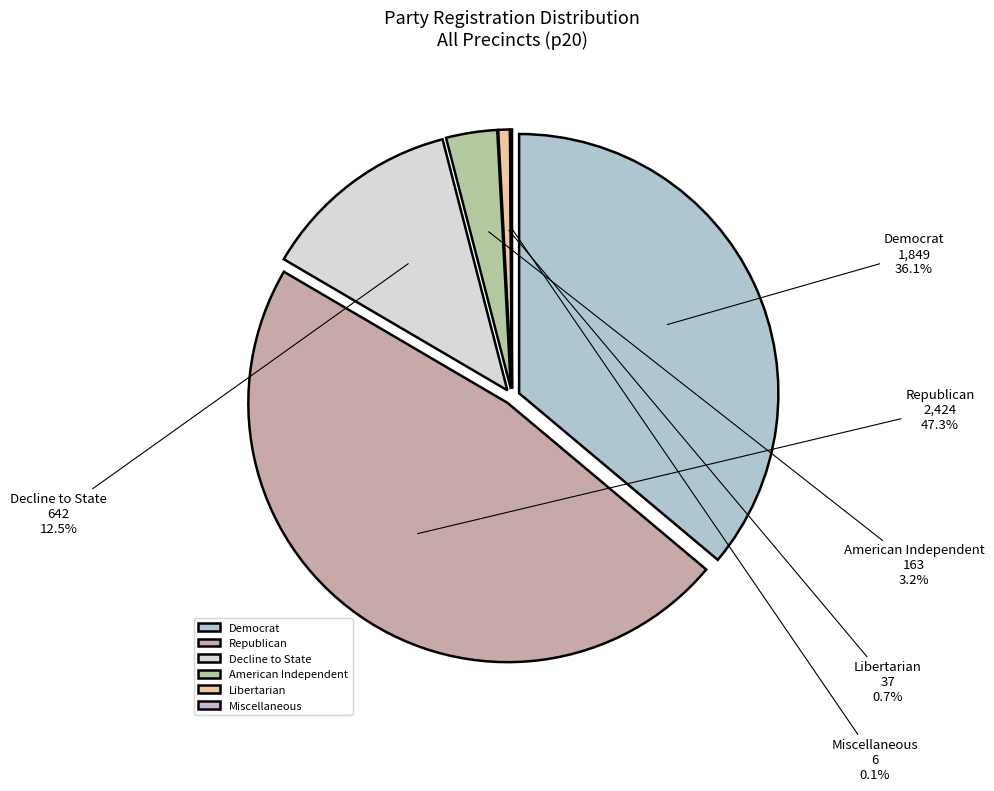

Does 518 account for over 50% of the chart?

No